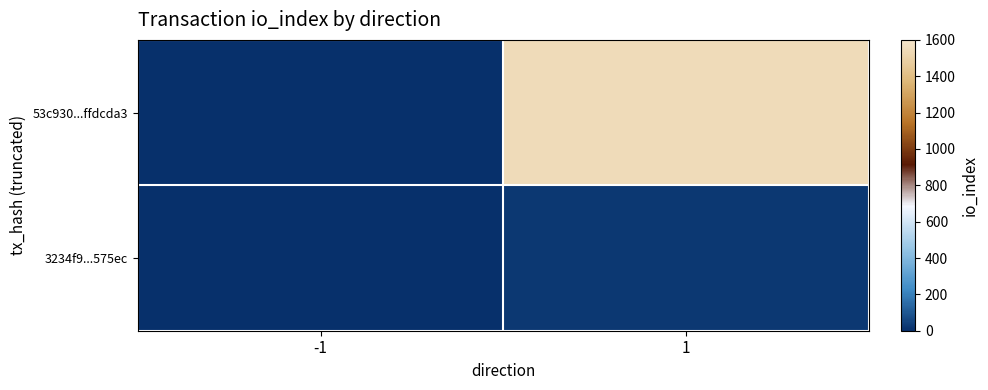

Which series changed the most between -1 and 1?

53c930...ffdcda3